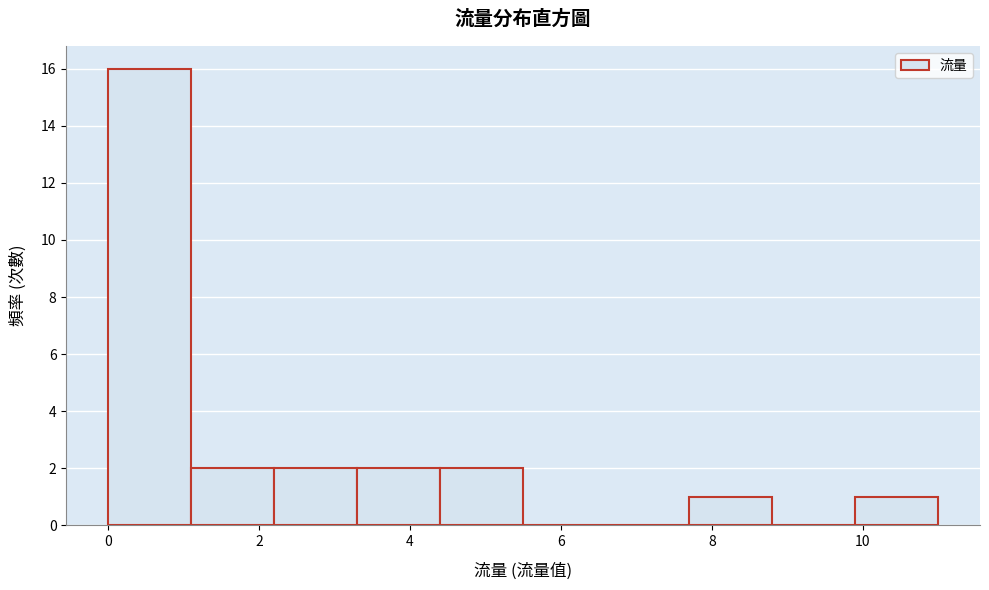

What is the height of the bar covering 1.1 to 2.2 on the x-axis? Neither the bar edges nor the heights are printed on the chart, so give them approximately, as read against the axes.

2